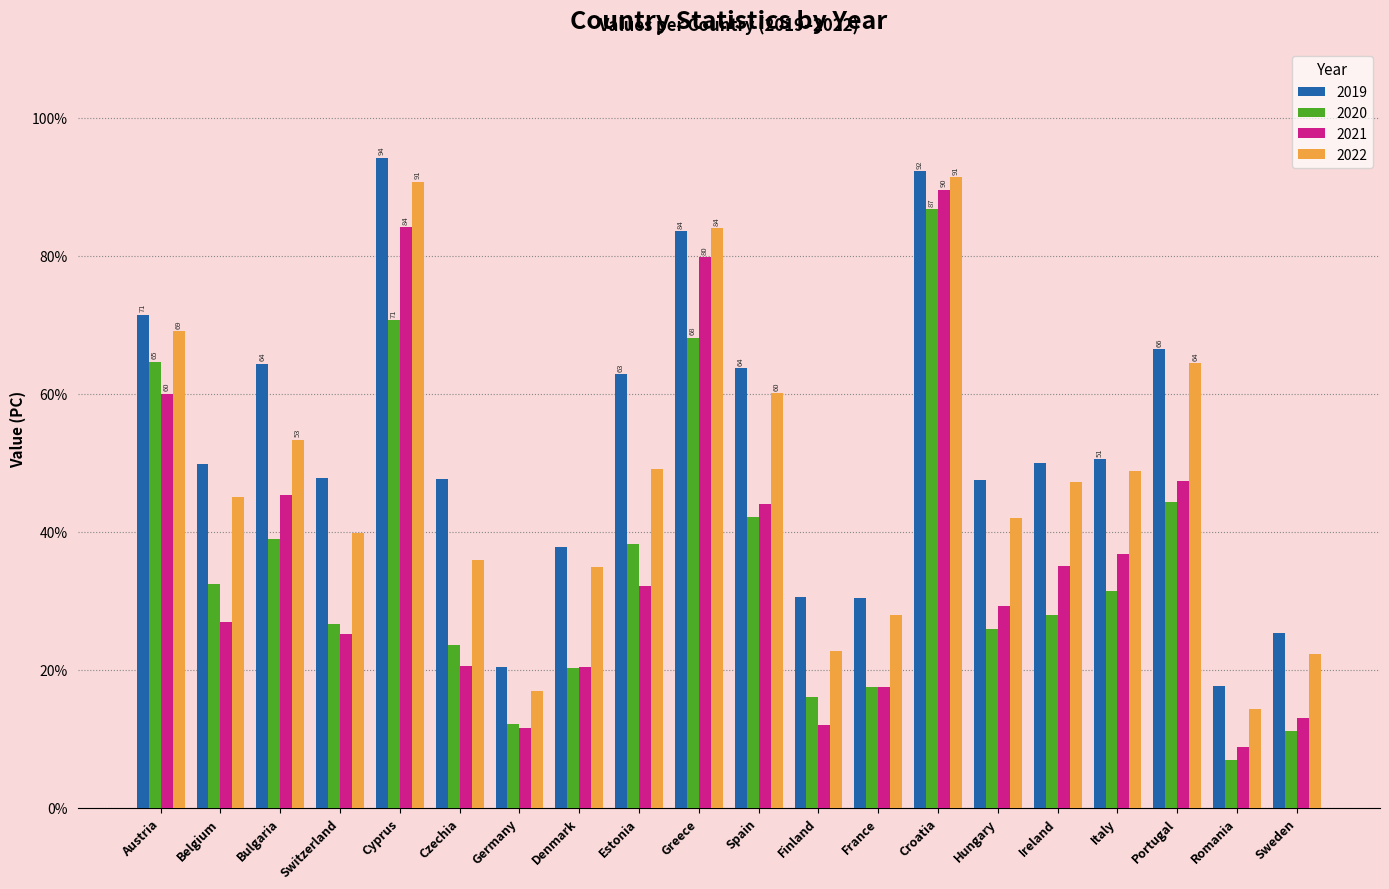

How many series are shown in this chart?

4